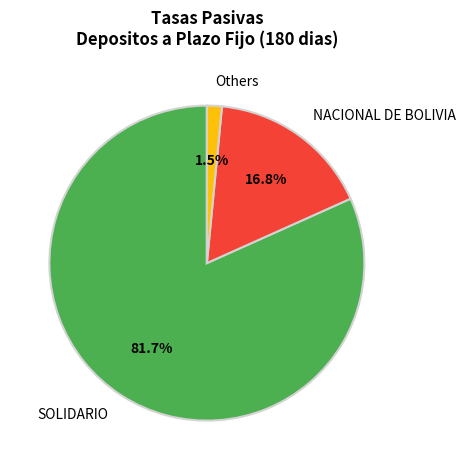

Between Others and NACIONAL DE BOLIVIA, which is larger?

NACIONAL DE BOLIVIA